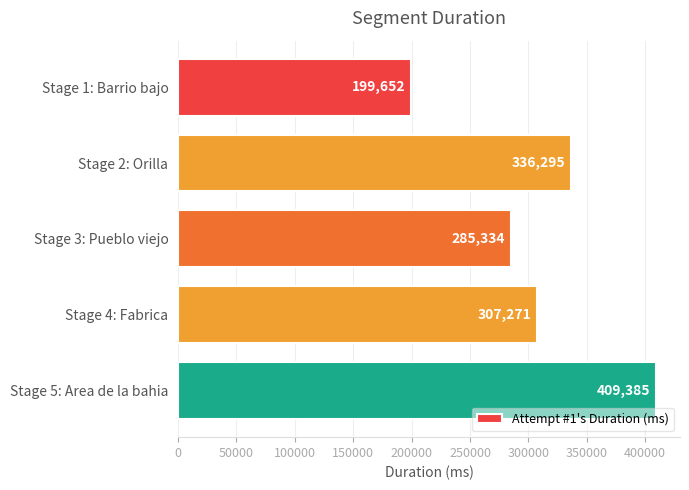

What is the average value?

307587